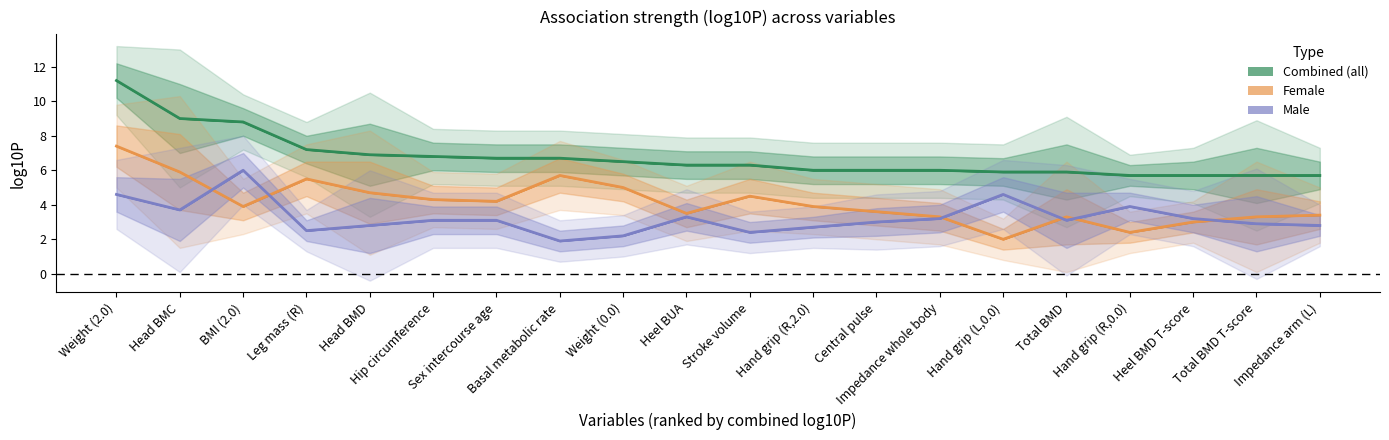

What is the approximate value of log10P at Stroke volume?

6.3